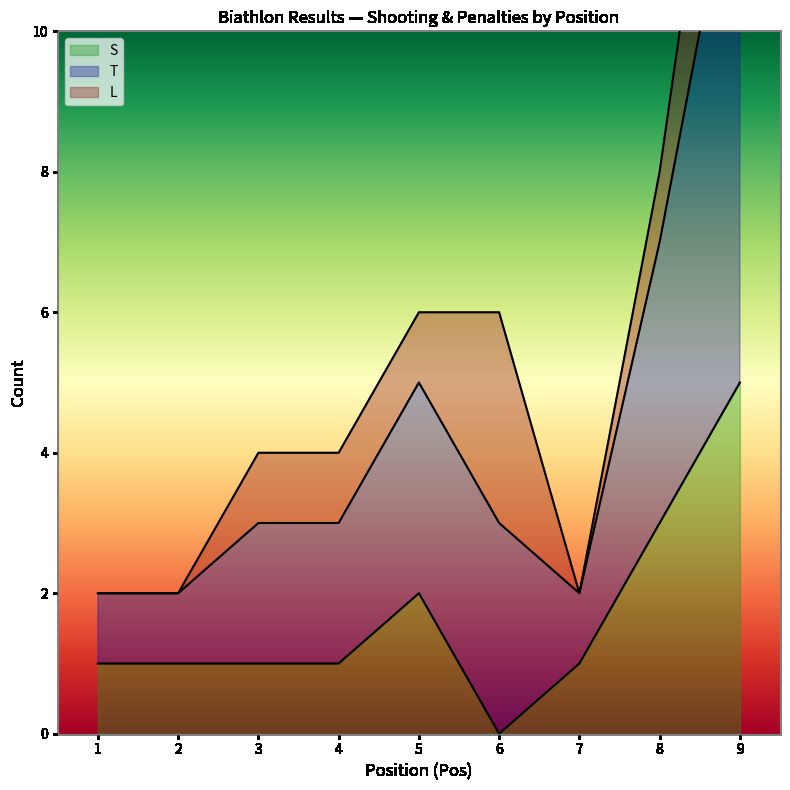

What is the difference between the maximum and minimum values in the S series?

5